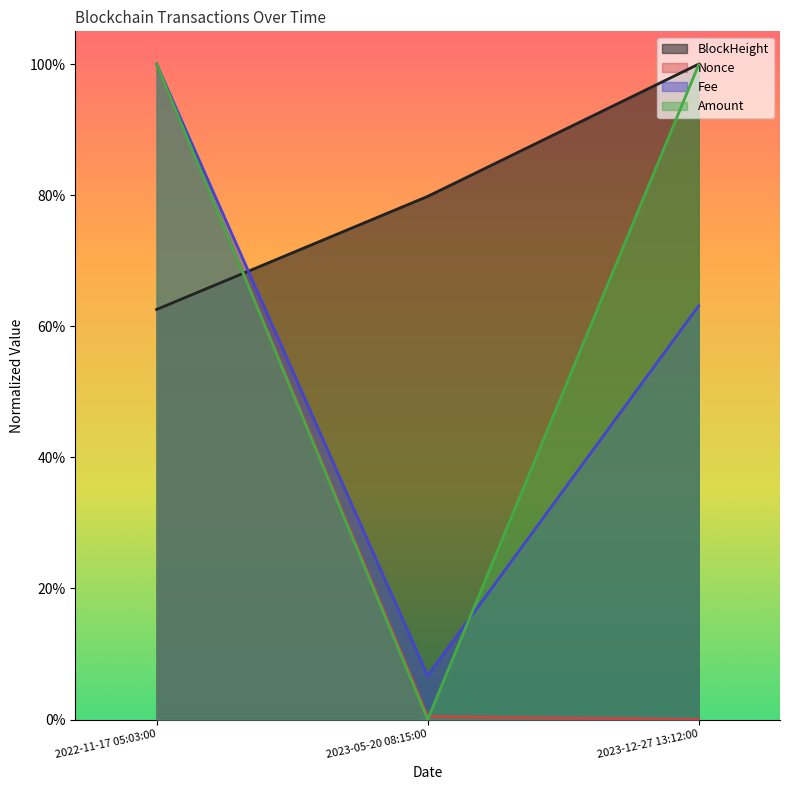

At 2023-12-27 13:12:00, list the series in order from smallest to largest.

Nonce, Fee, Amount, BlockHeight